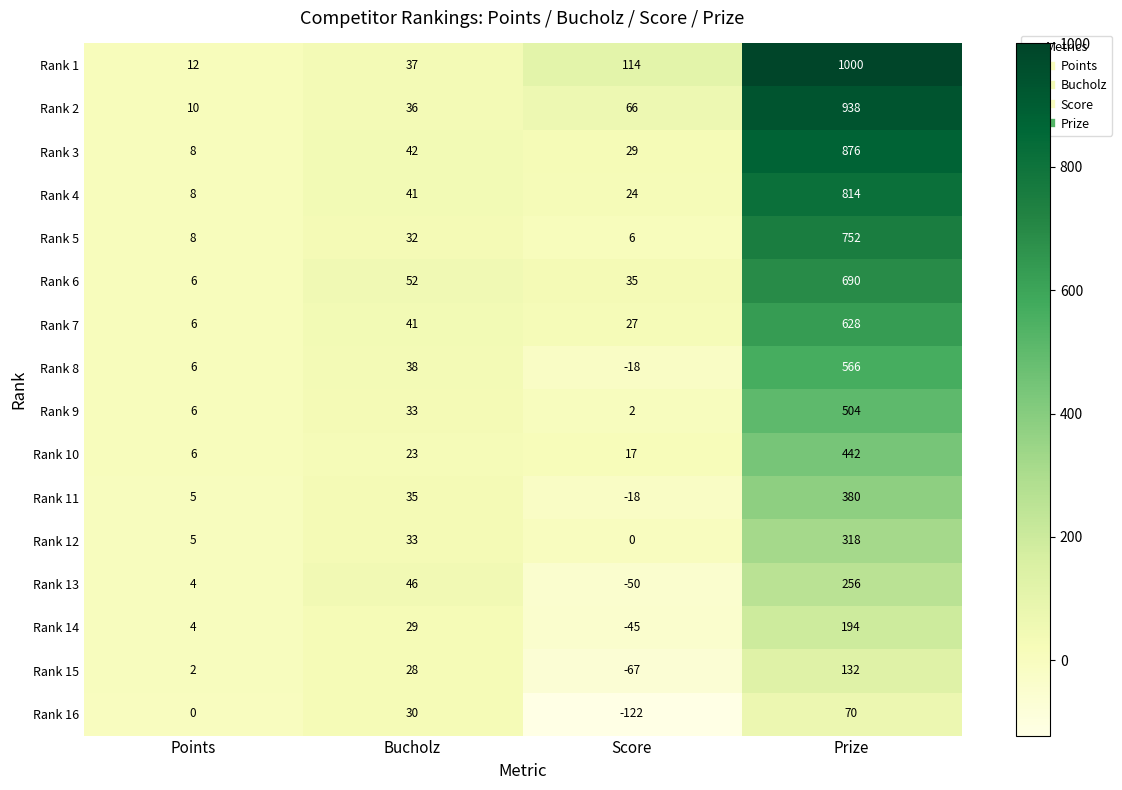

Where is Rank 7 nearest to the value 317?

Bucholz